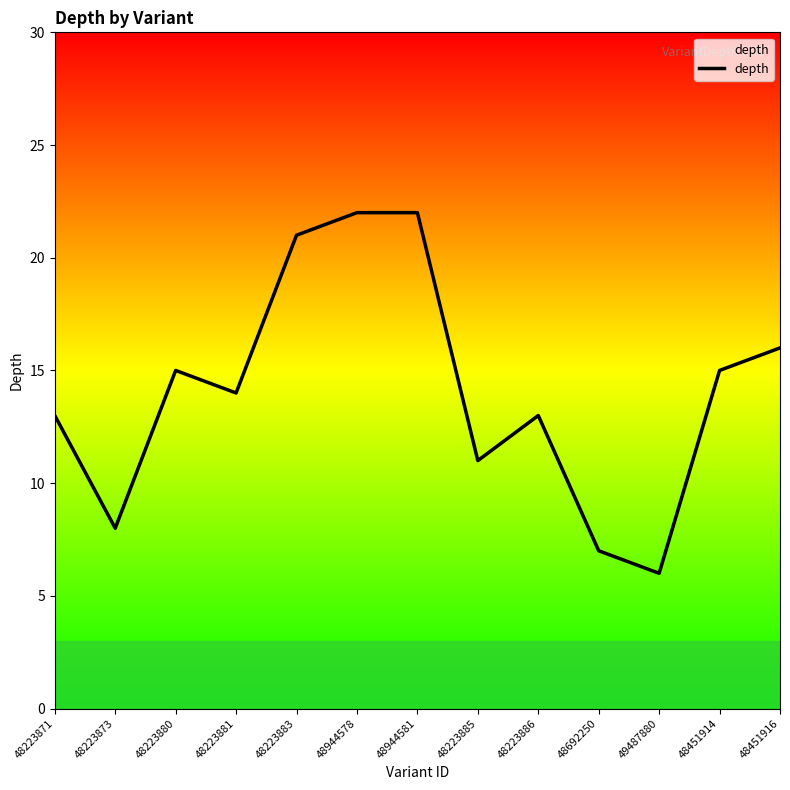

Is it true that the value at 48944578 is 33?

False